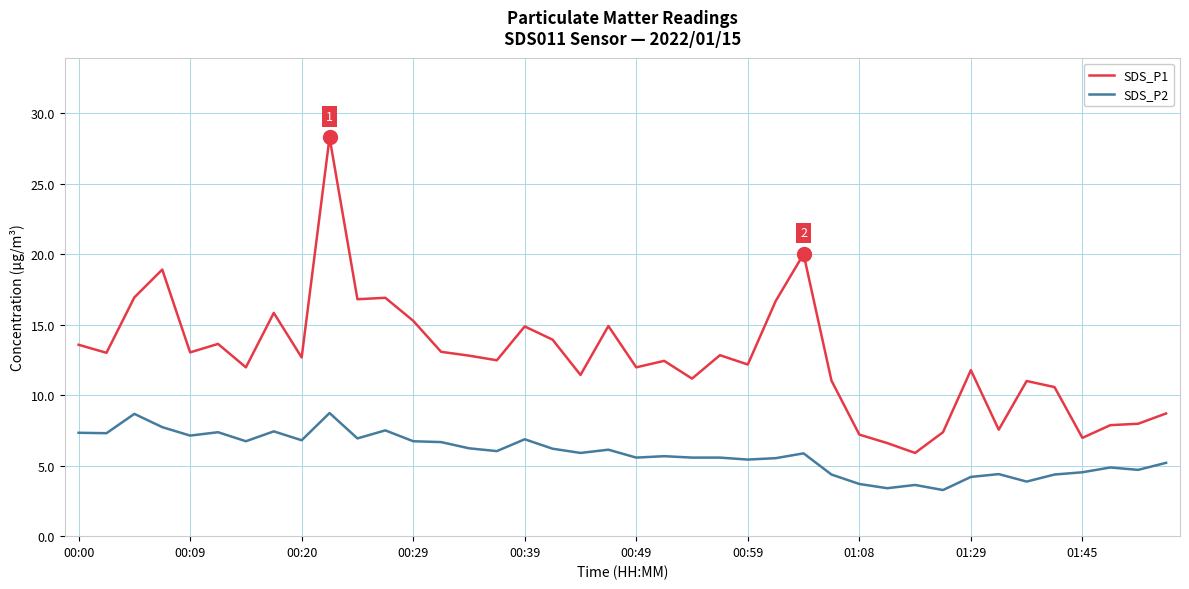

List the series in order of their overall mean, lowest first.

SDS_P2, SDS_P1